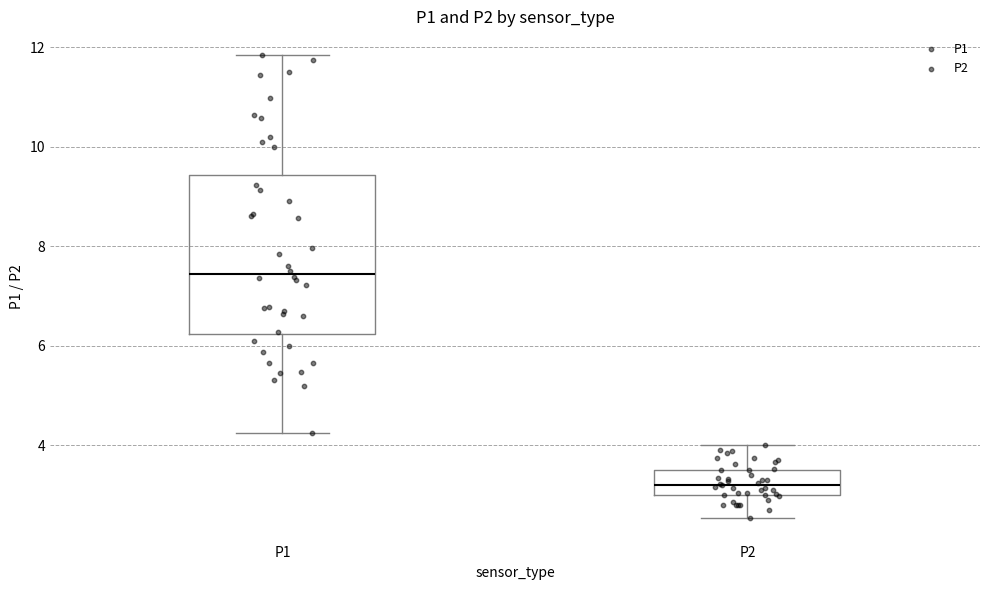

Which box is the tallest, from its lower edge to its upper edge?

P1